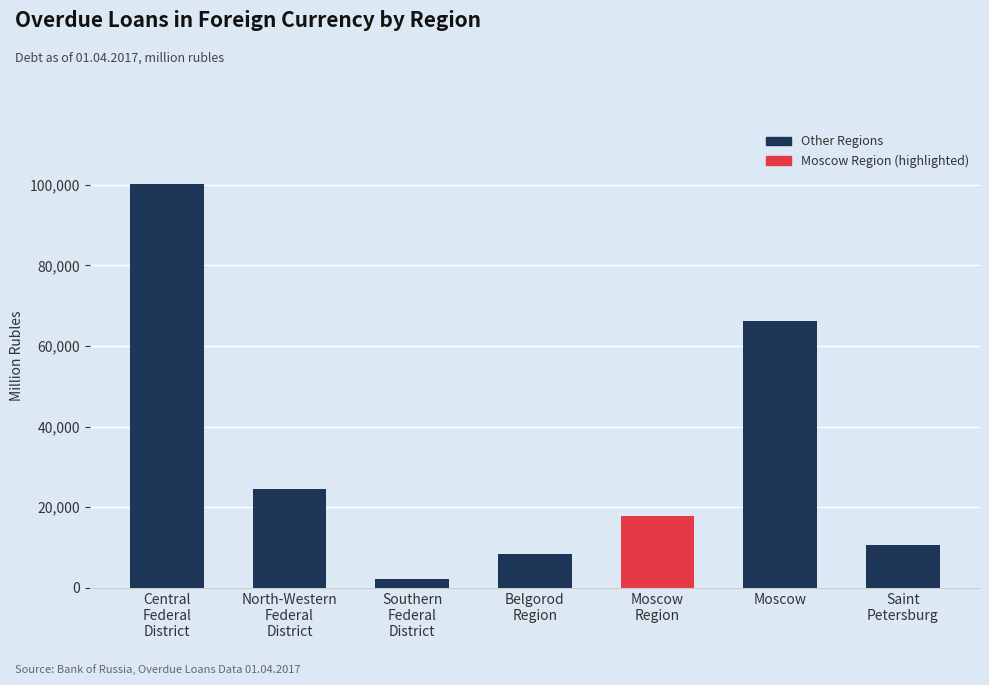

What is the difference between the maximum and minimum values?

97801